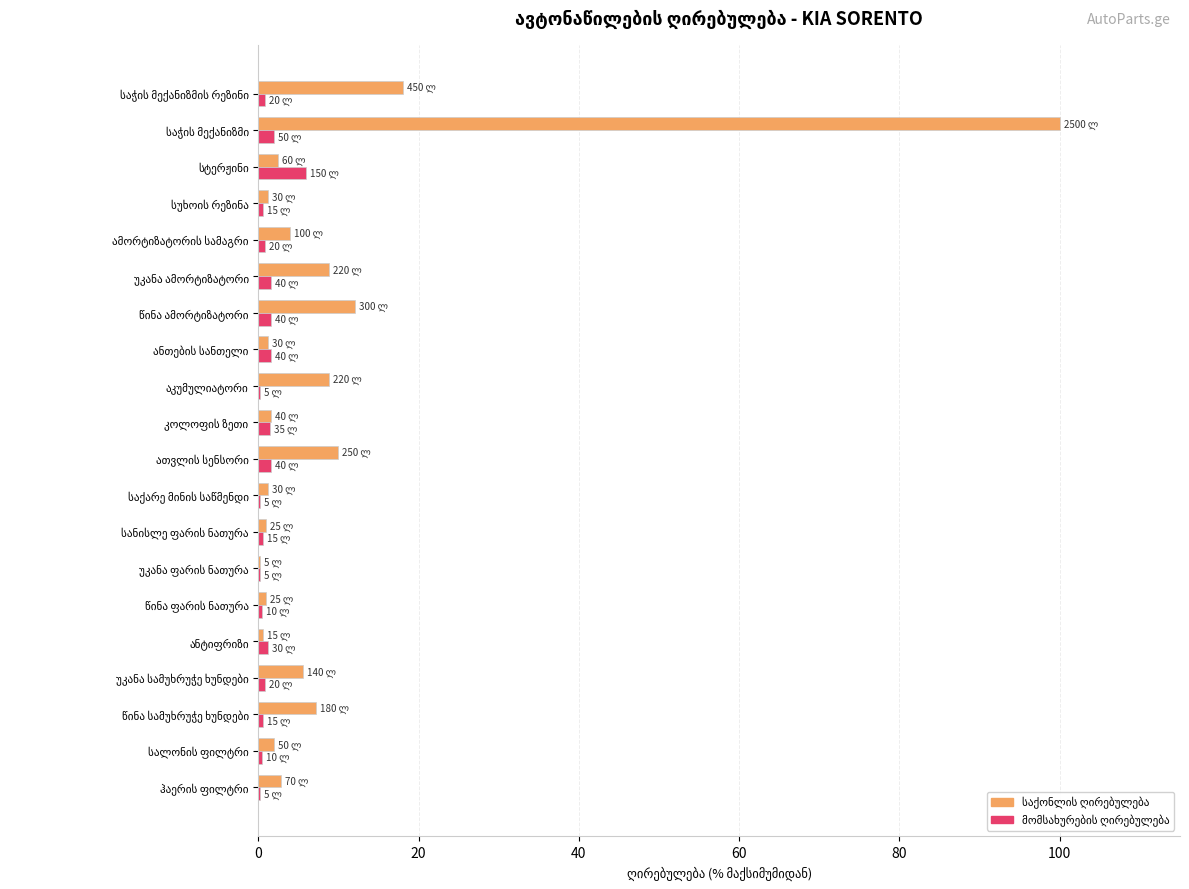

What is the maximum value shown in the chart?

100.0